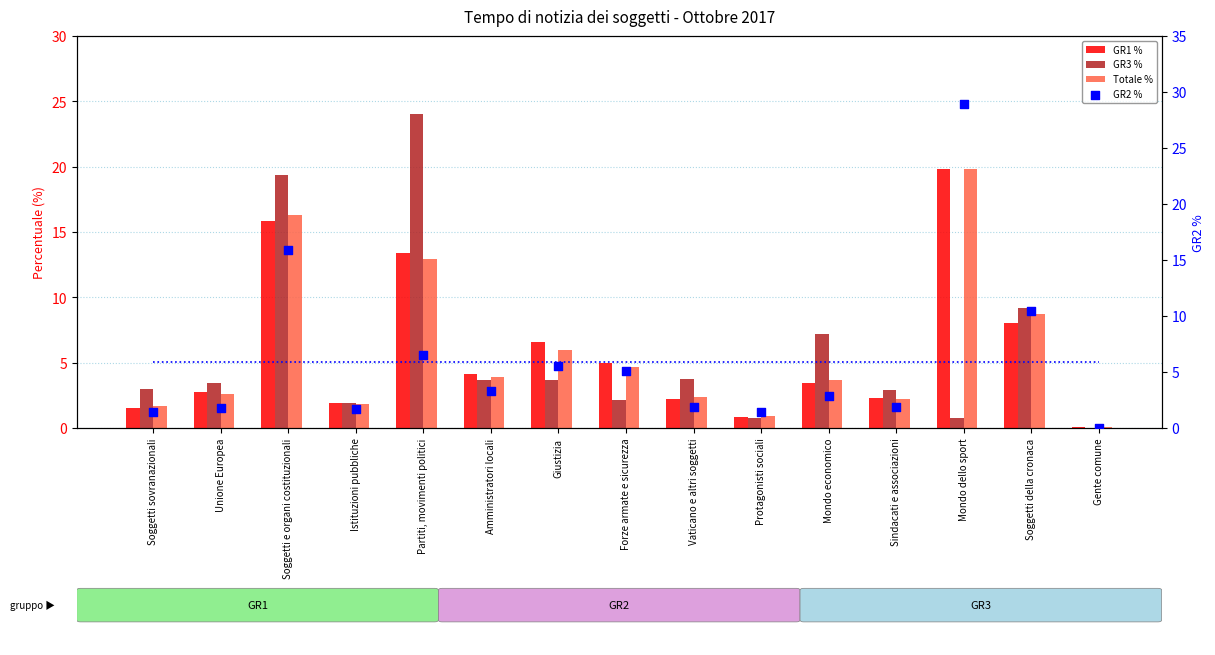

What are all the series names shown in the legend?

GR1 %, GR3 %, Totale %, GR2 %